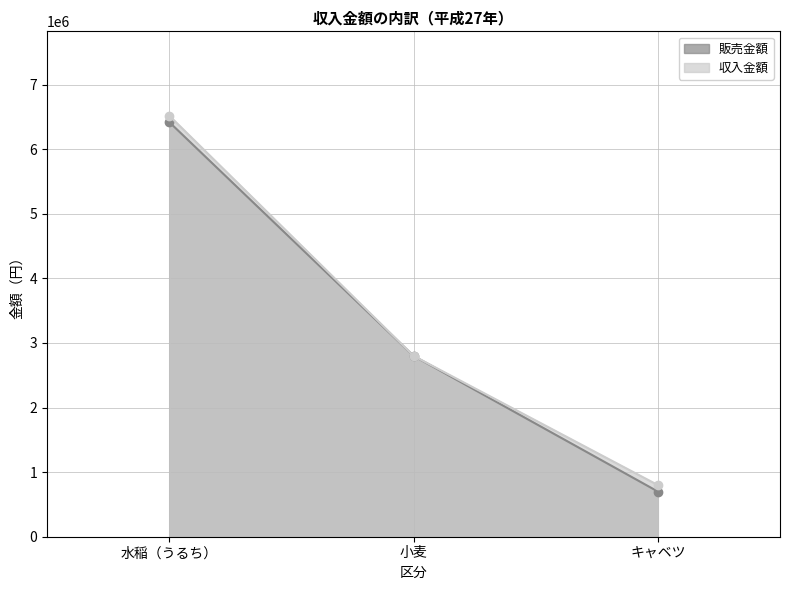

What is the lowest value of the 販売金額 series?

700000